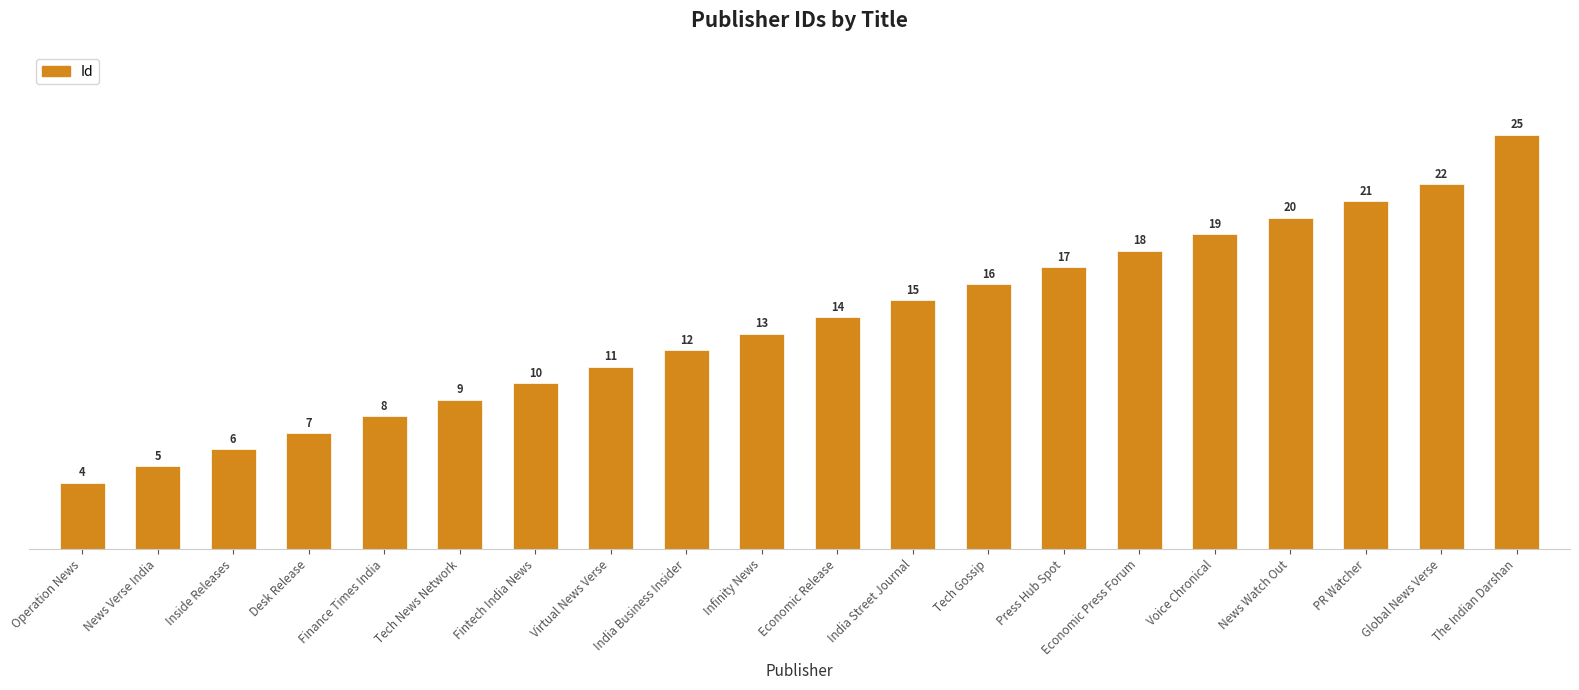

What value does the data have at Virtual News Verse?

11